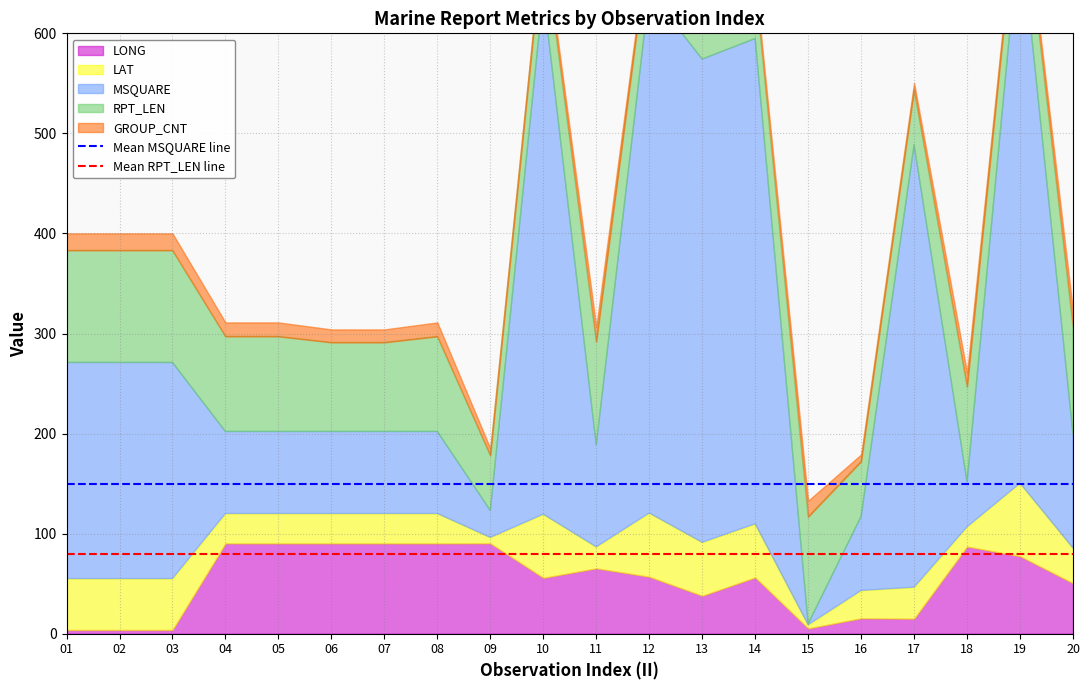

What is the value of the Mean RPT_LEN line point at the 1st from the left?

80